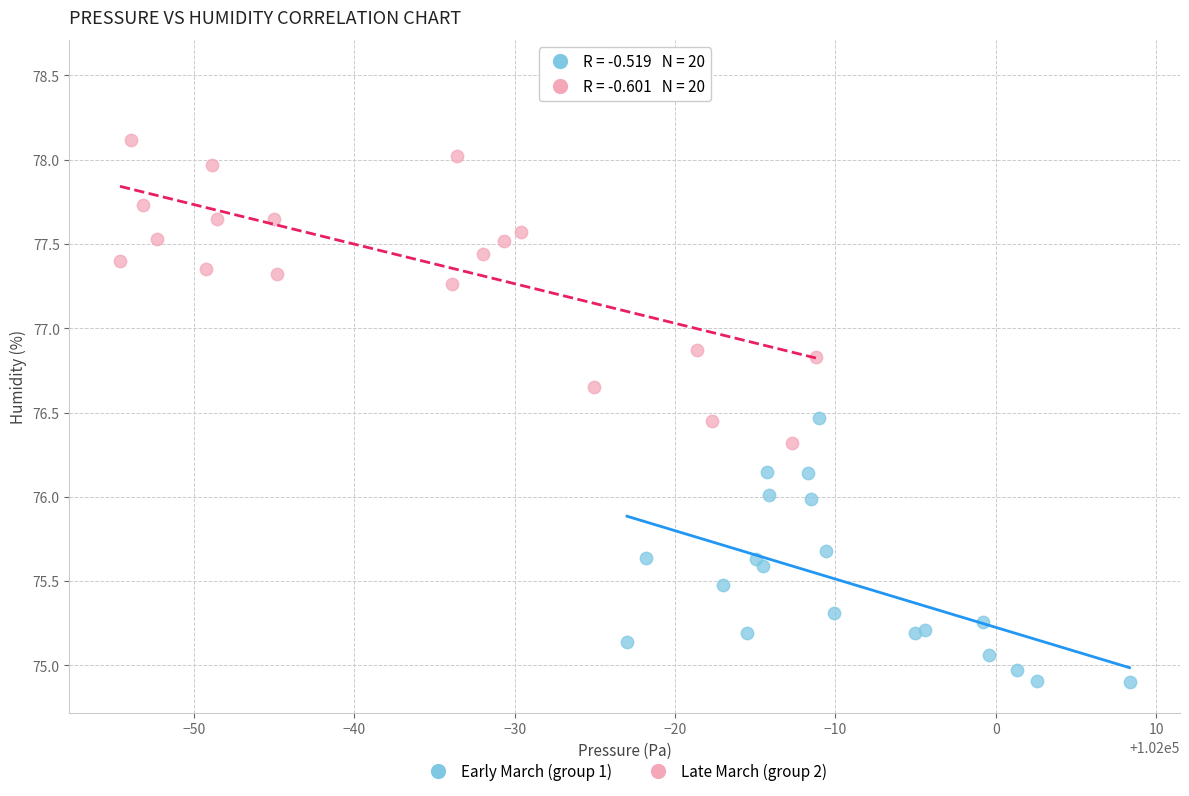

Which series has the largest Y range (max minus min)?

Late March (group 2)